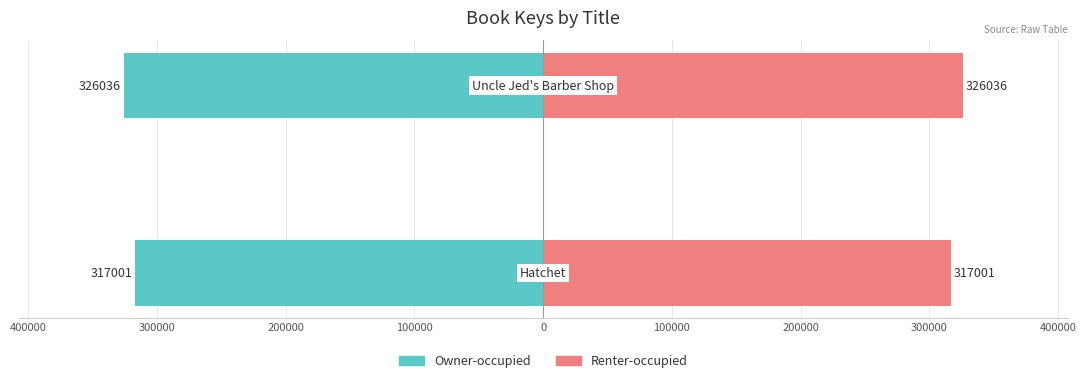

How many values in the Renter-occupied series are below 326036?

1